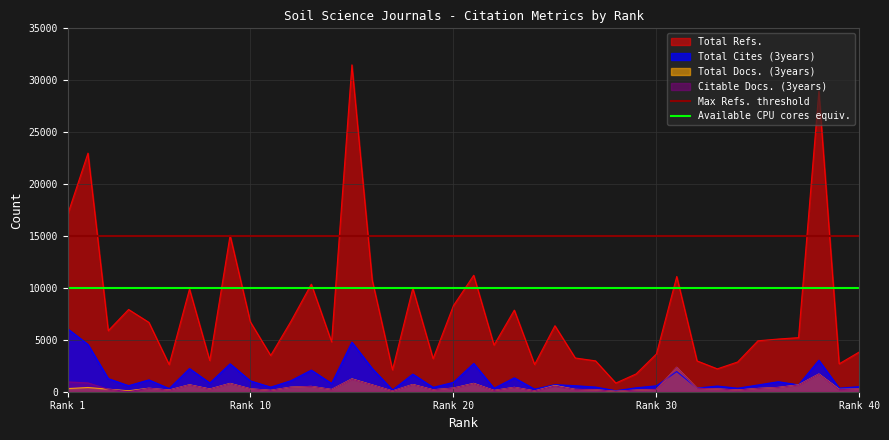

True or false: Total Refs. and Citable Docs. (3years) intersect in this chart.

False